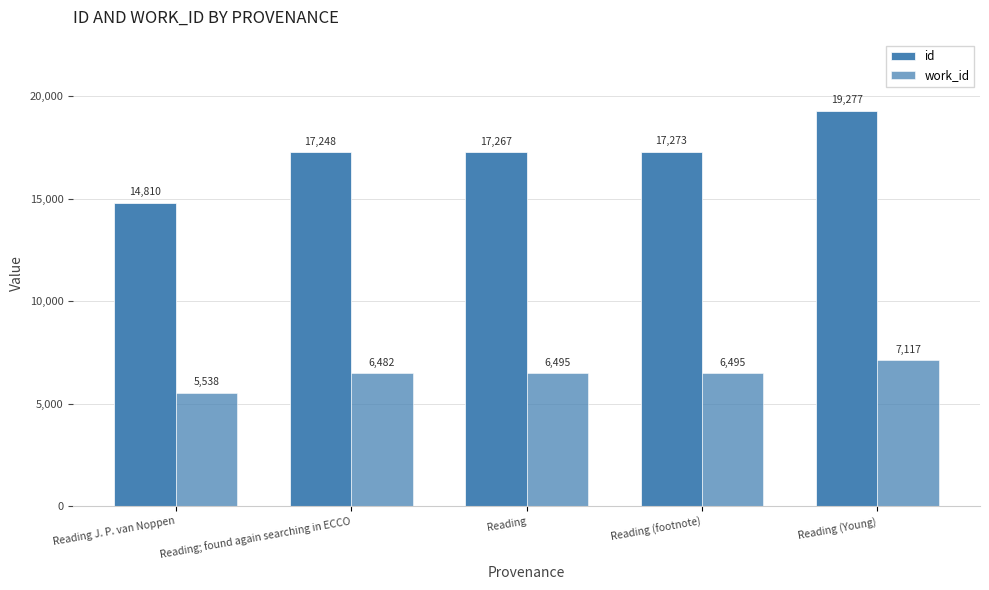

Is it true that id equals 24825 at Reading (footnote)?

False